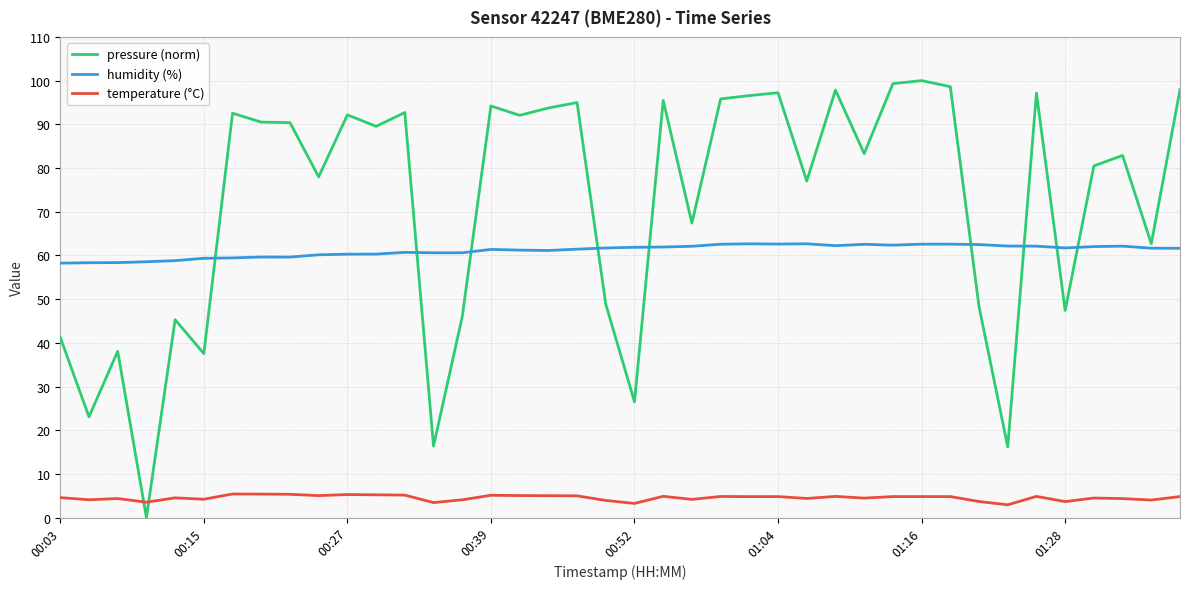

Which series has the largest total across all categories?

pressure (norm)